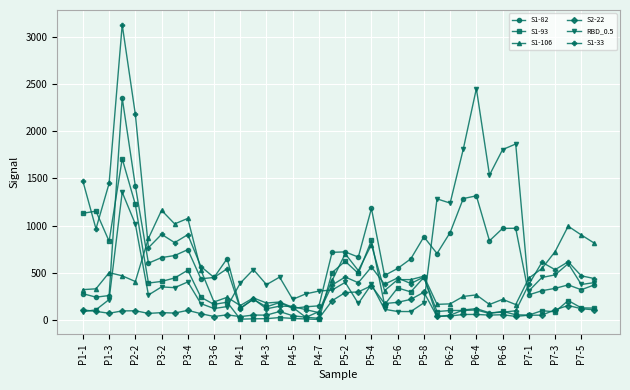

Which series has the widest spread of values?

S1-33